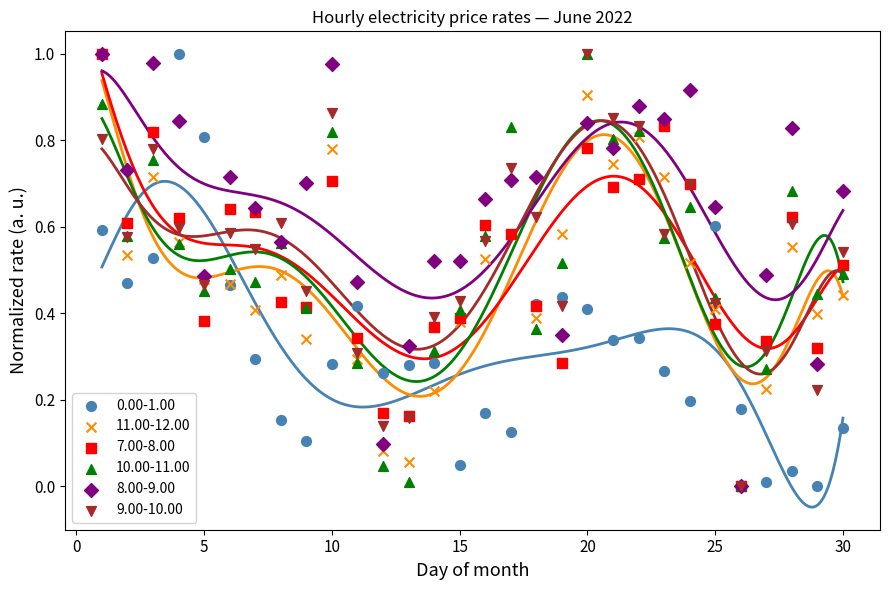

Which series has the largest Y range (max minus min)?

0.00-1.00